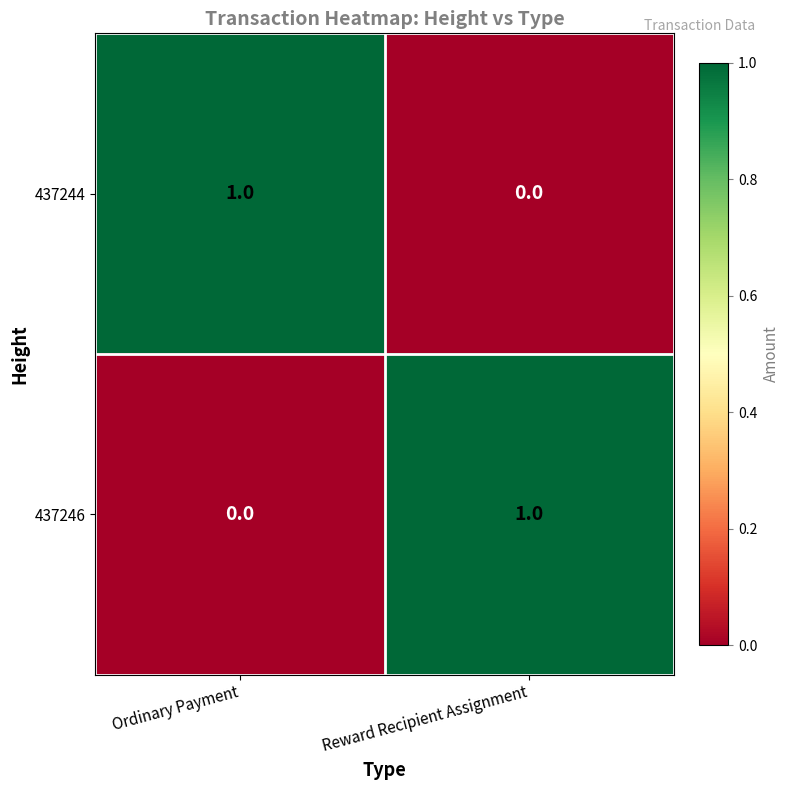

Is it true that 437244 equals 0 at Reward Recipient Assignment?

True